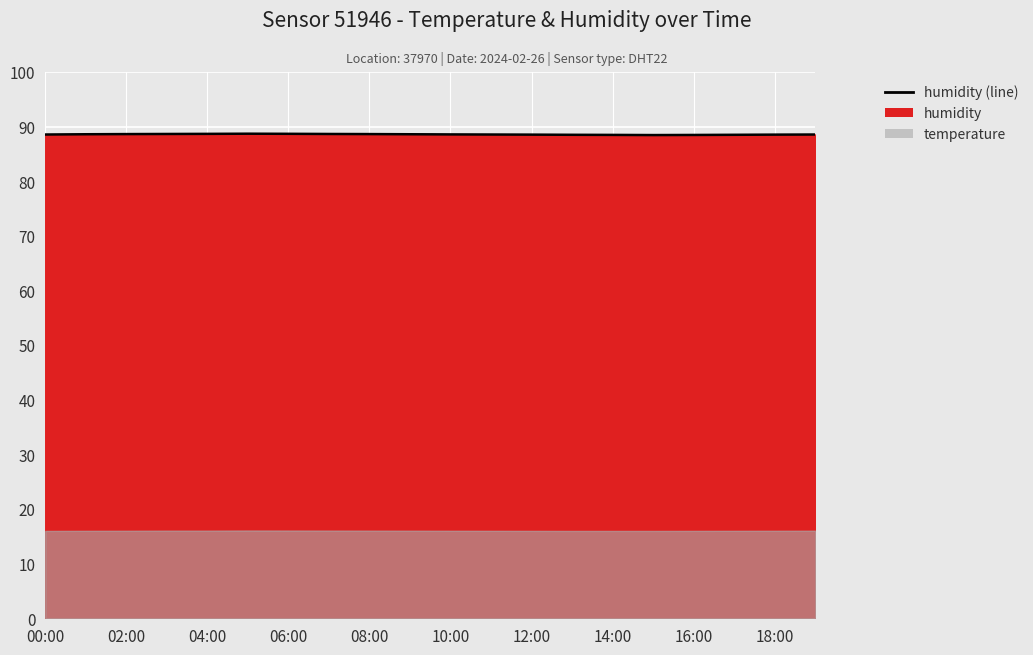

Does the chart display data point markers on the line(s)?

No